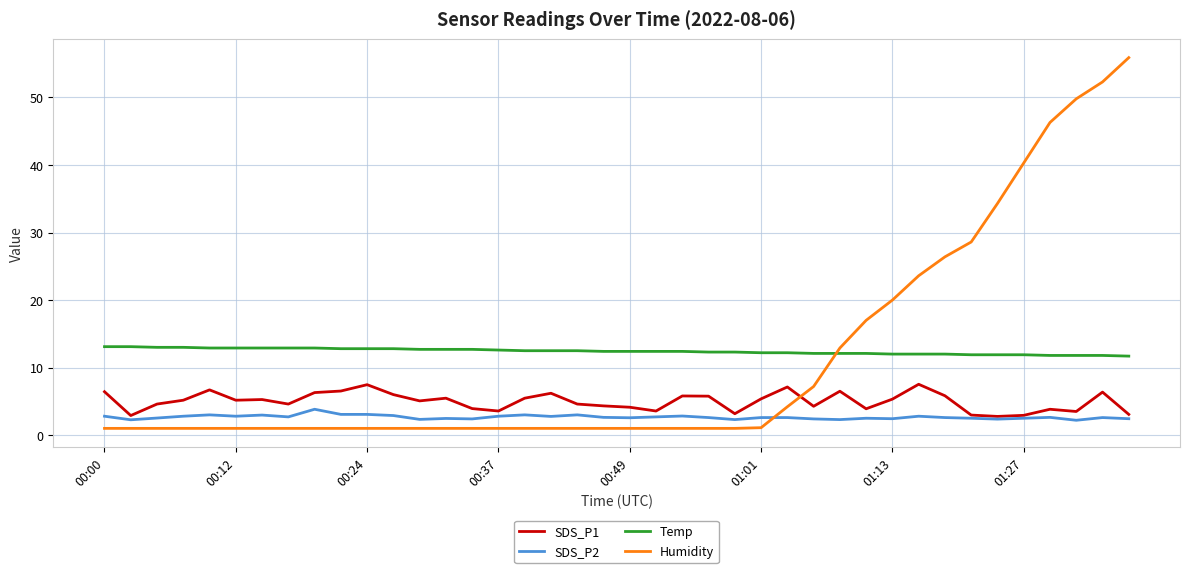

List the series in order of their peak value, highest first.

Humidity, Temp, SDS_P1, SDS_P2